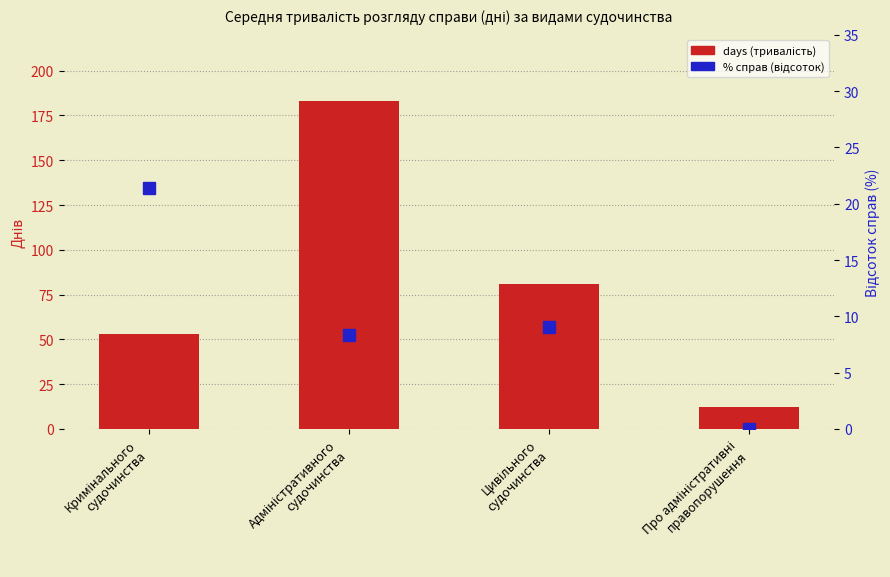

At which category does the chart reach its minimum across all series?

Про адміністративні
правопорушення